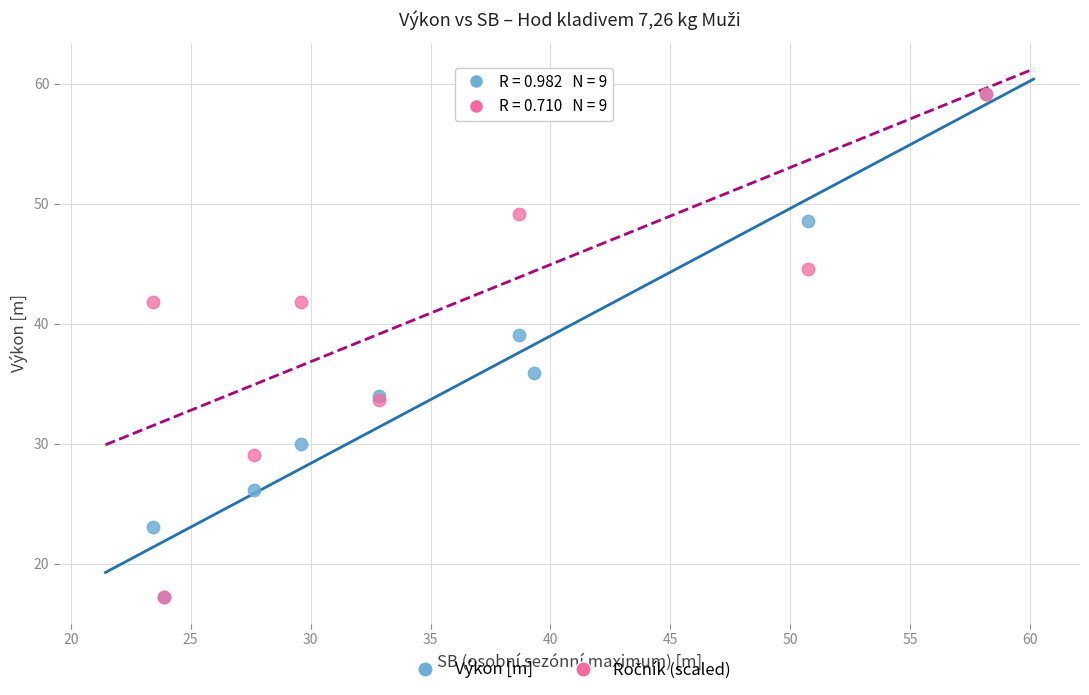

In the Výkon [m] series, what Y value is closest to 38?

39.0